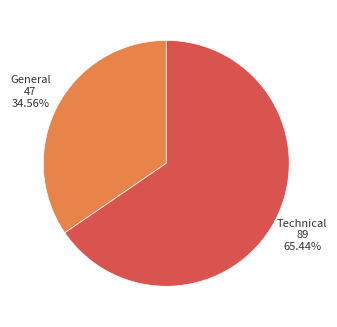

What is the ratio of the value at Technical to the value at General?

1.9